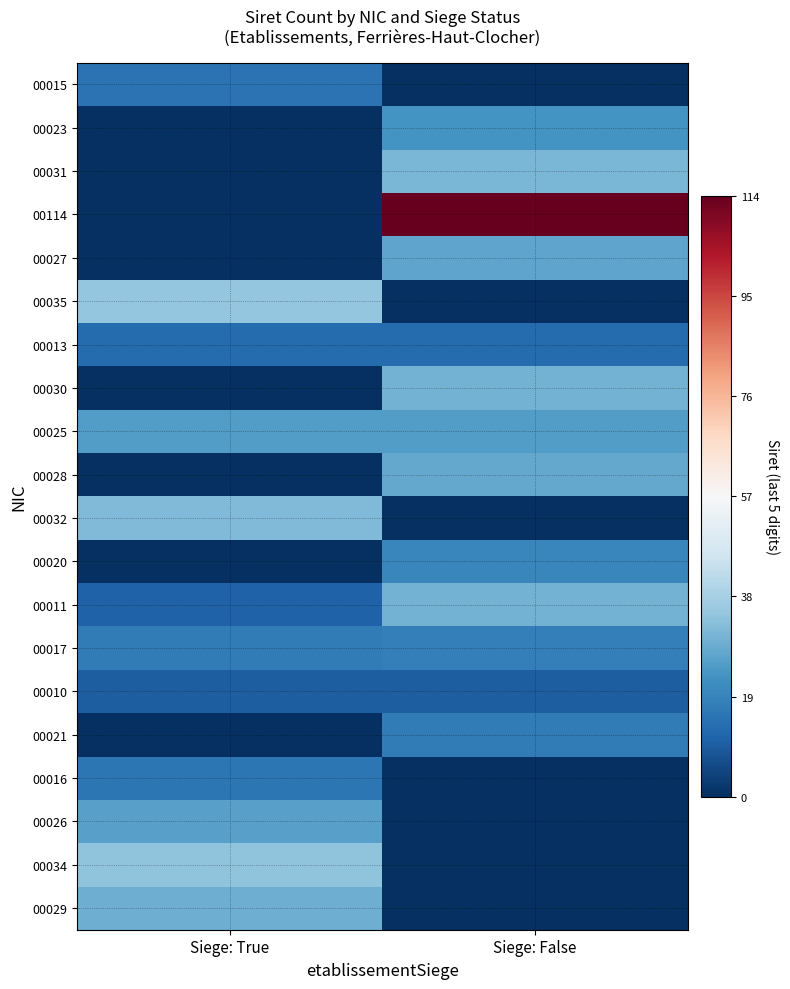

At which category does the chart reach its peak across all series?

Siege: False